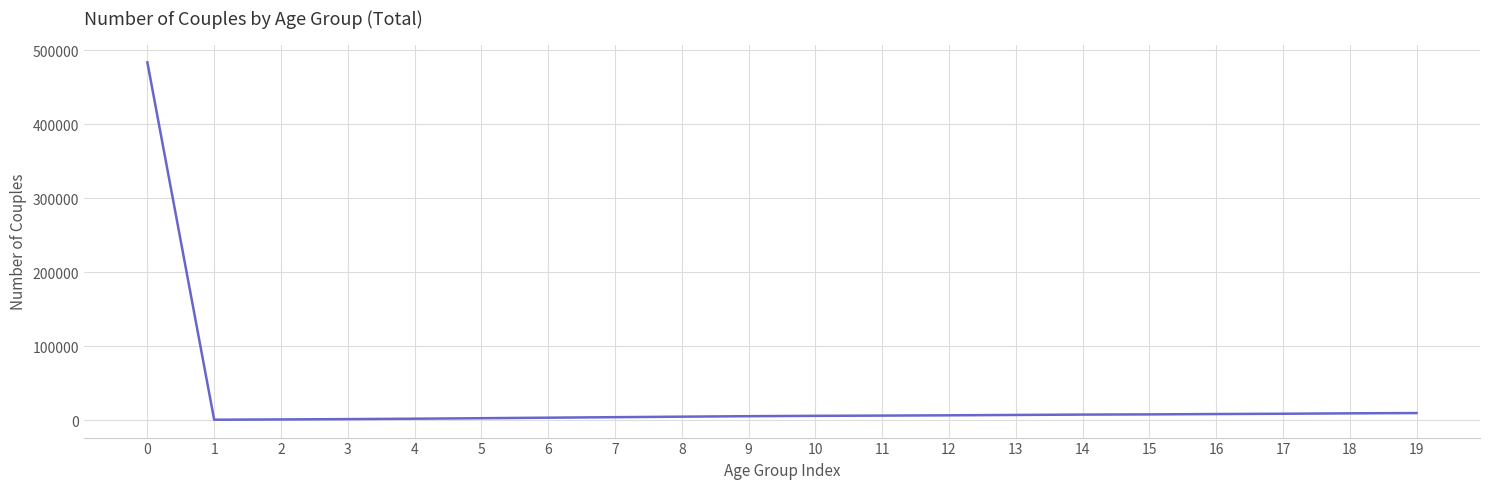

What is the smallest value displayed?

548